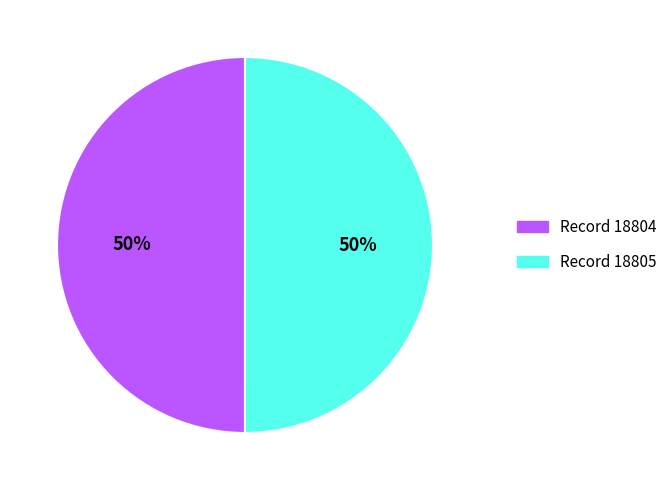

To the nearest percent, what is the combined percentage of Record 18804 and Record 18805?

100%